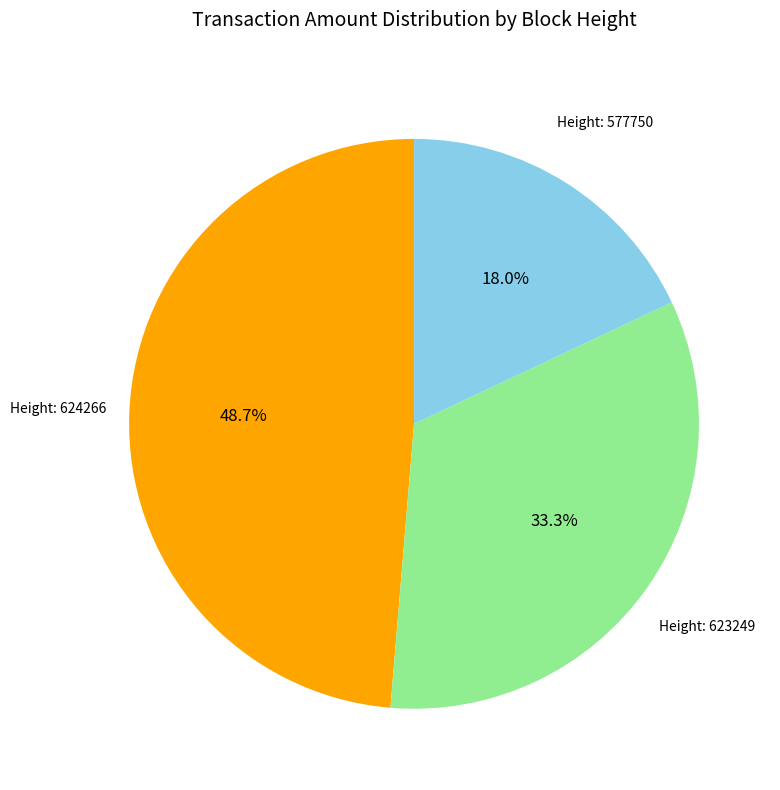

Does any single category account for the majority?

No